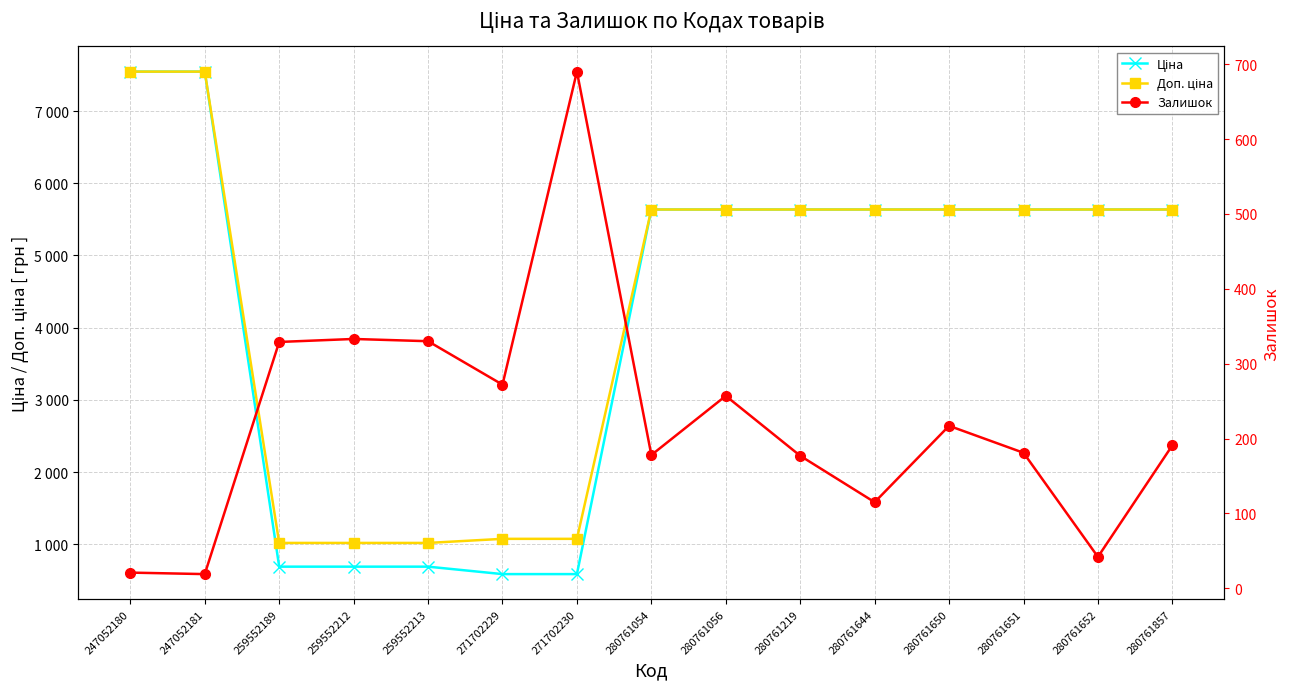

Which has a higher value, 247052180 or 280761219?

247052180